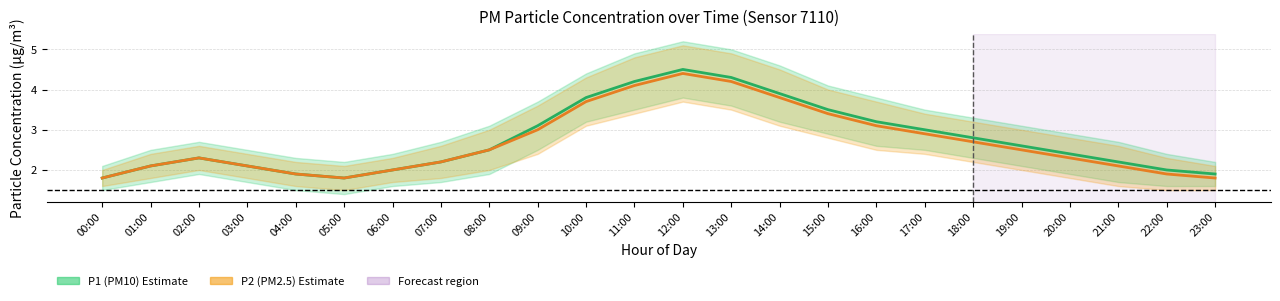

Is it true that P2 equals 2.9 at 17:00?

True